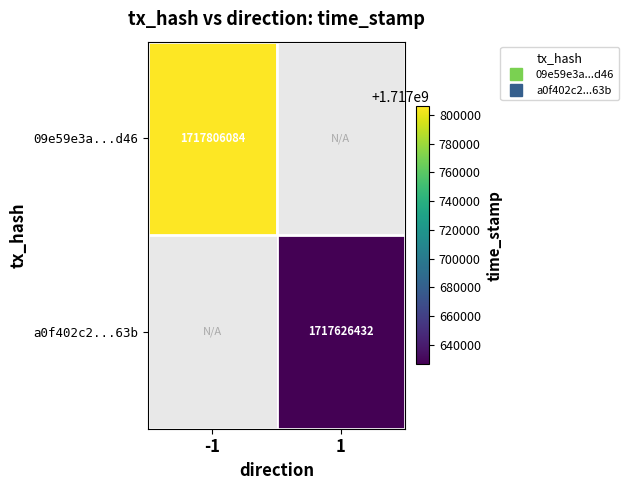

What is the minimum value shown in the chart?

1717626432.0